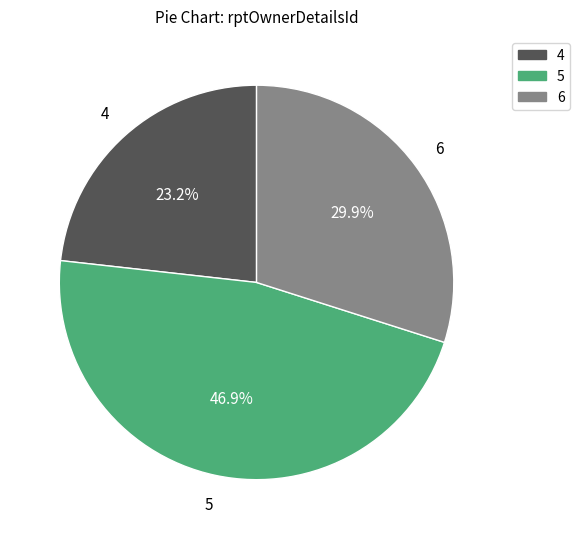

True or false: 6 accounts for 34% of the total.

False